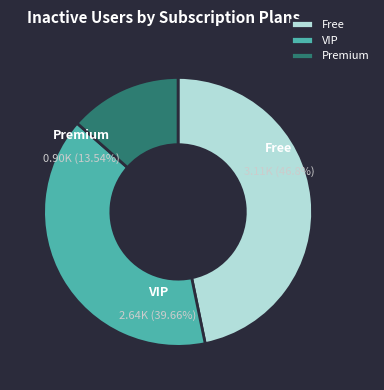

Does any single category account for the majority?

No